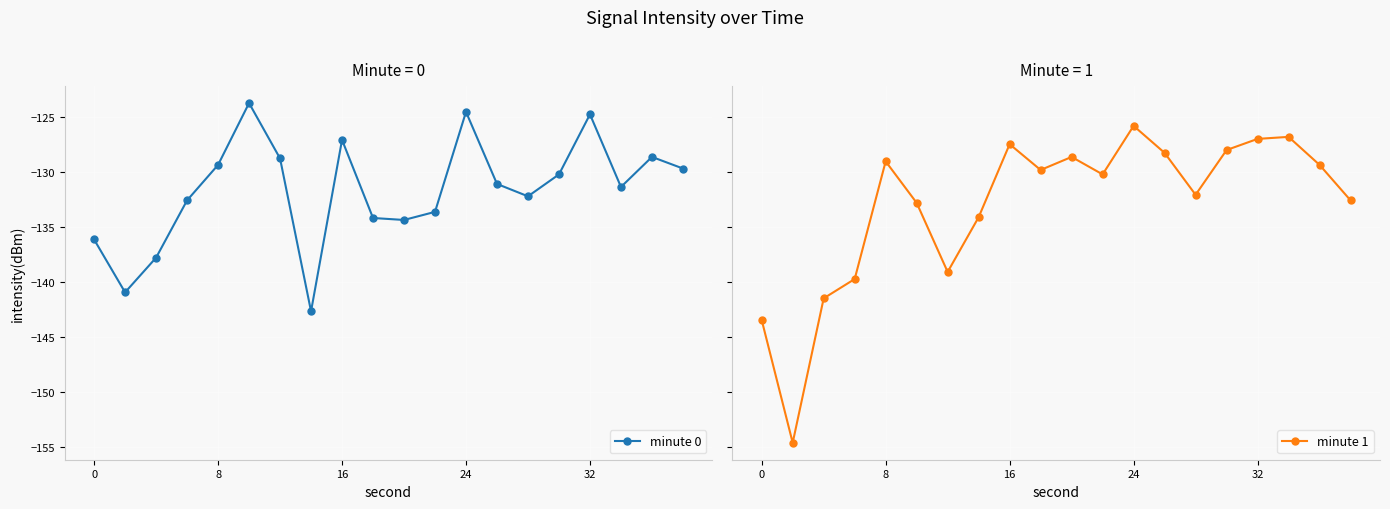

How many times do minute 0 and minute 1 cross each other?

10